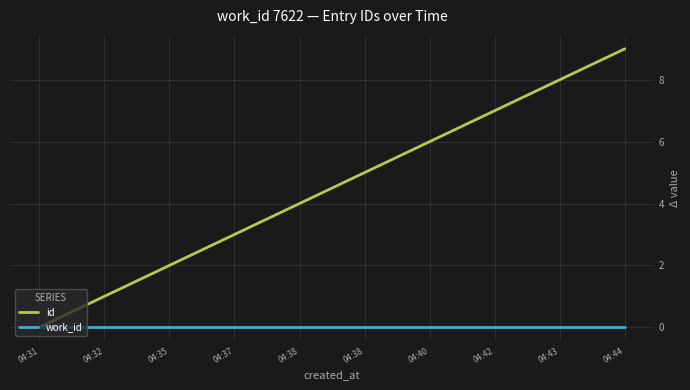

The id series shows 7 at 04:38. True or false?

False